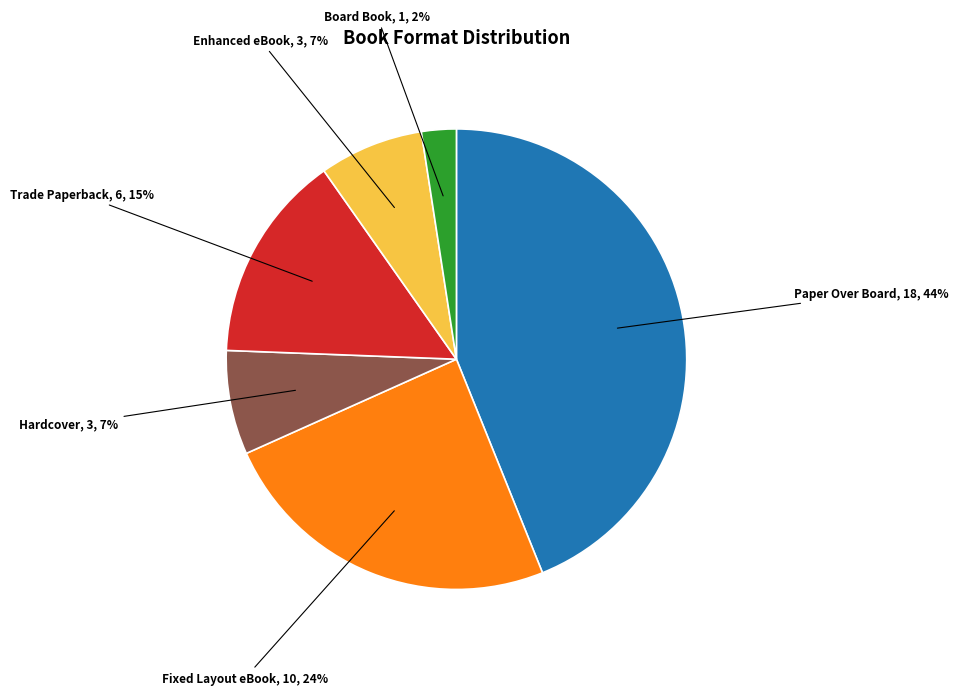

How many slices are in this pie chart?

6